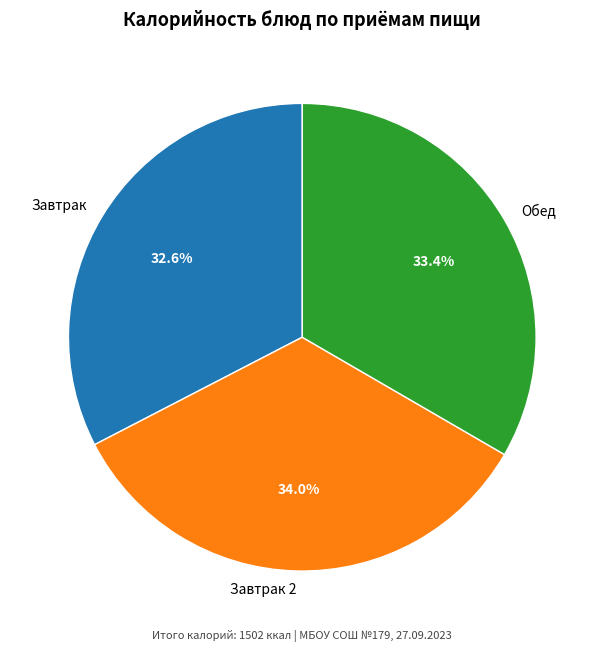

How much of the chart is everything except Обед?

66.6%